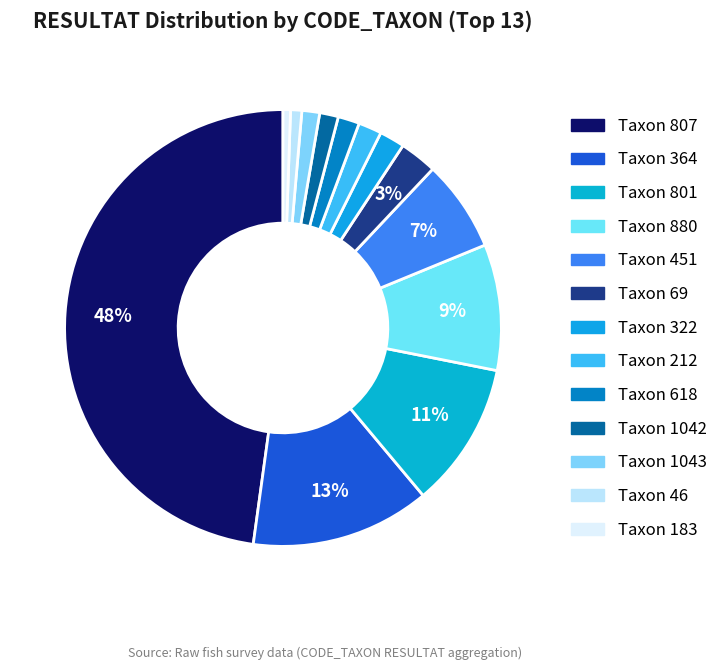

Count the number of slices in the pie.

13